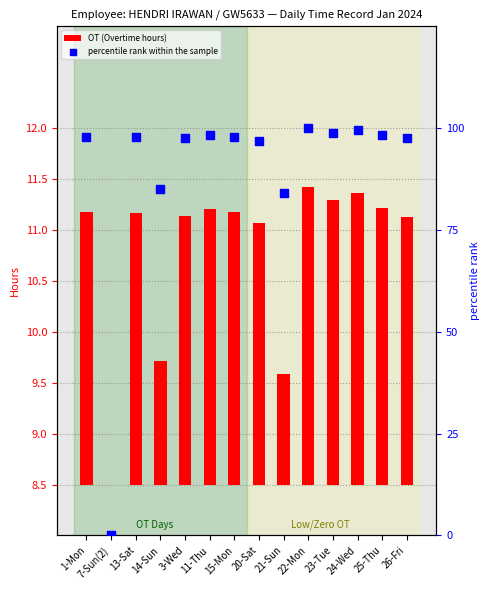

What are all the series names shown in the legend?

OT (Overtime hours), percentile rank within the sample